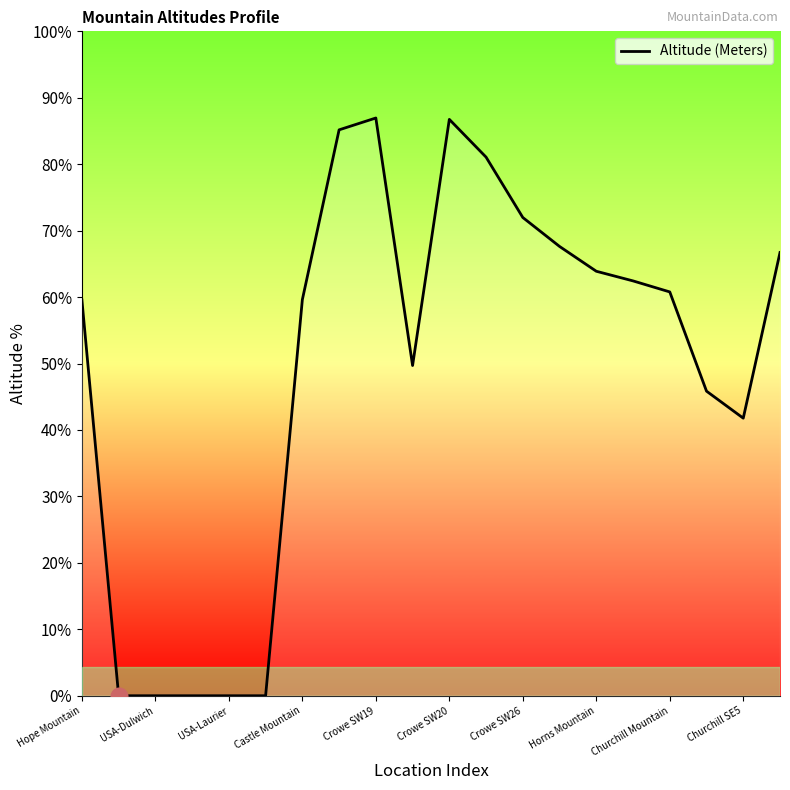

Where is the data nearest to the value 1048?

Churchill SE5